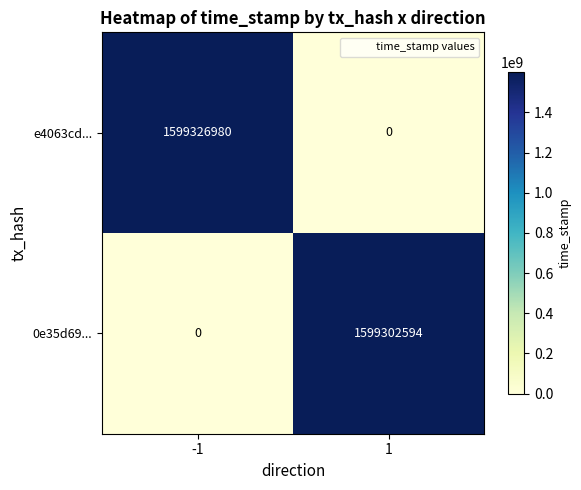

Reading left to right, list all the values displayed in this chart.

e4063cd...: -1=1599326980	1=0
0e35d69...: -1=0	1=1599302594